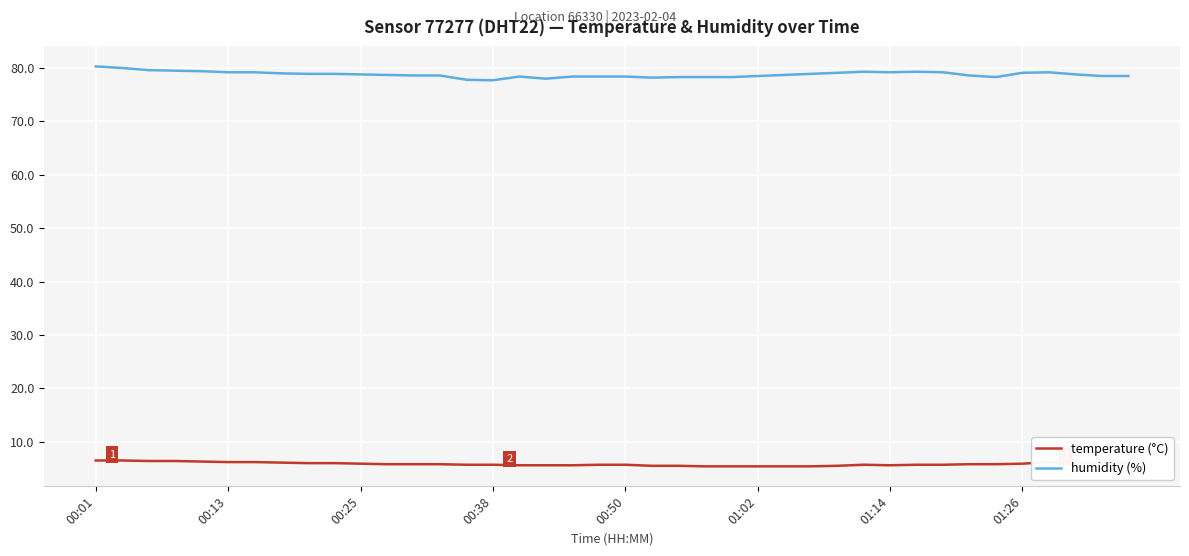

Which series has the widest spread of values?

humidity (%)